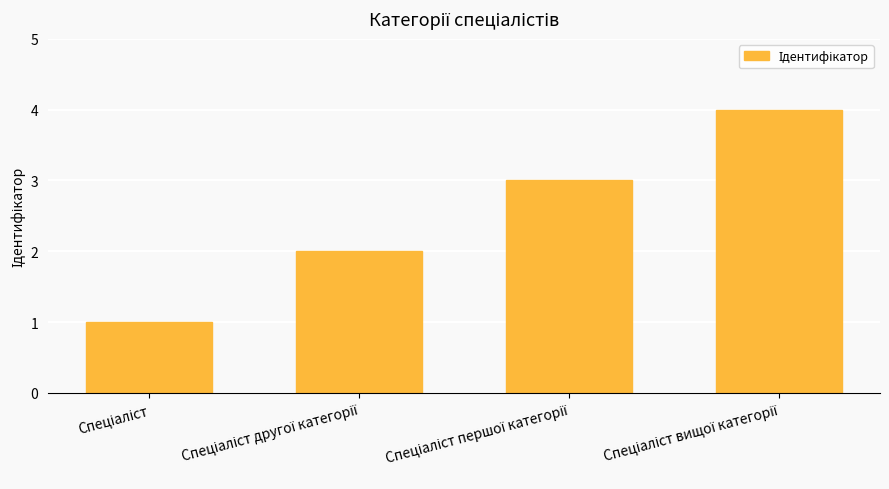

What is the greatest value displayed?

4